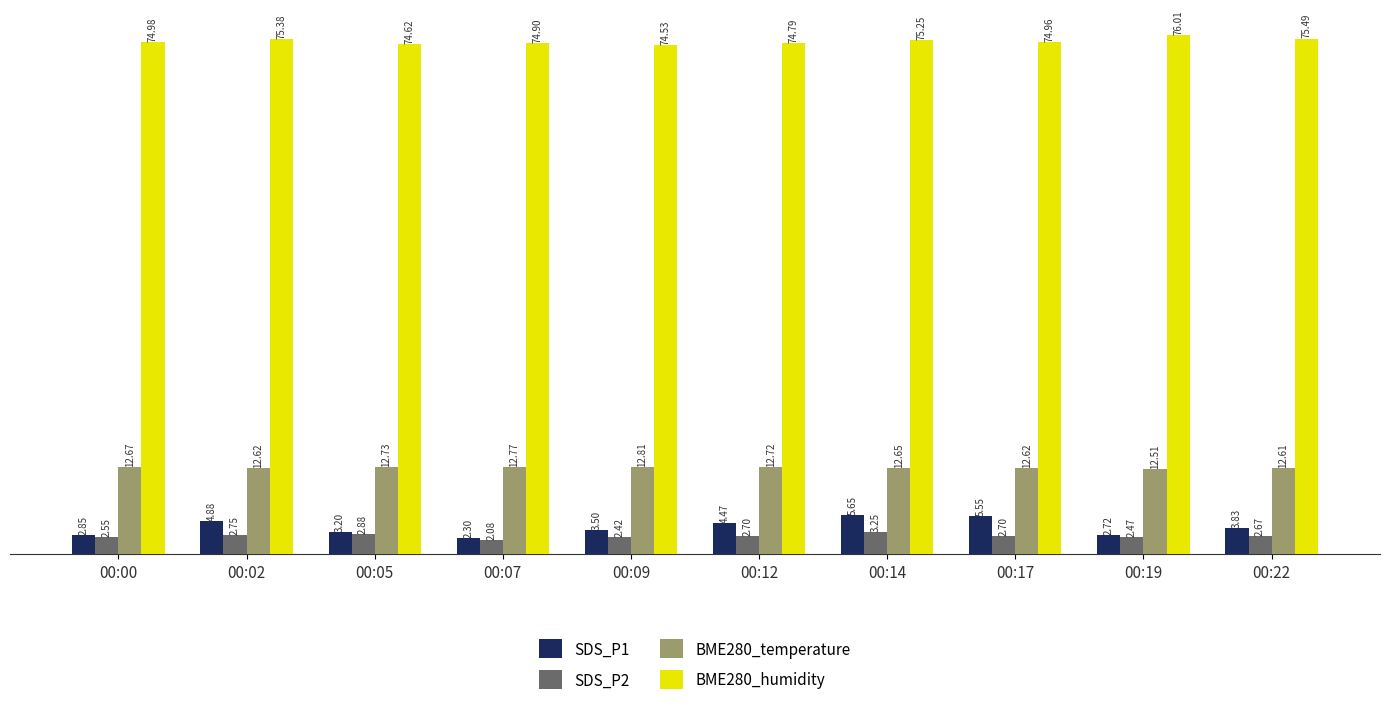

What are all the series names shown in the legend?

SDS_P1, SDS_P2, BME280_temperature, BME280_humidity